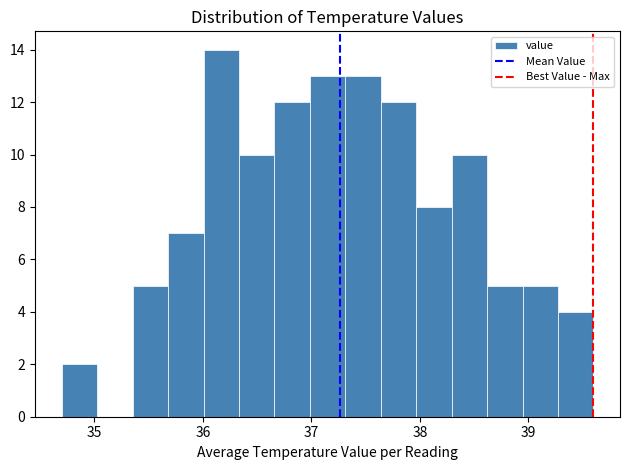

Around what value on the x-axis is the tallest bar? Give the approximate position of its centre, as read against the axis.

36.2